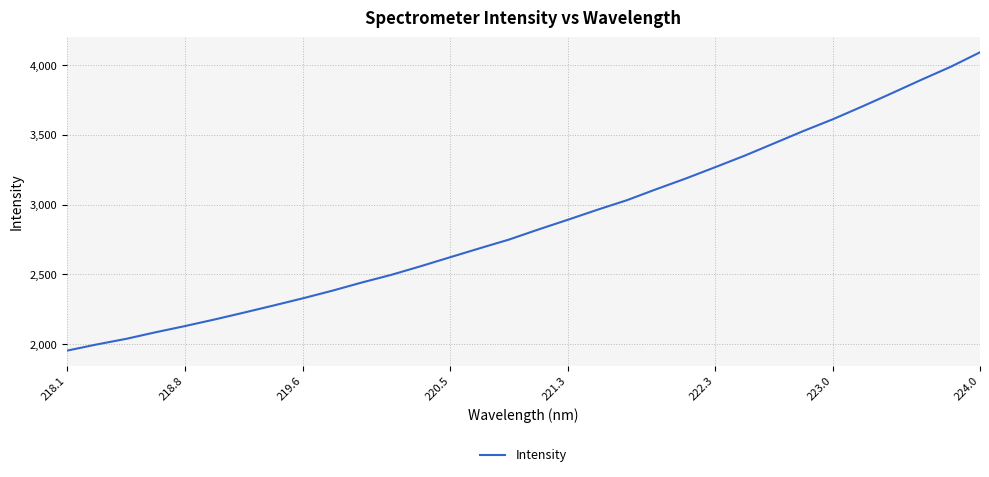

What is the greatest value displayed?

4092.5